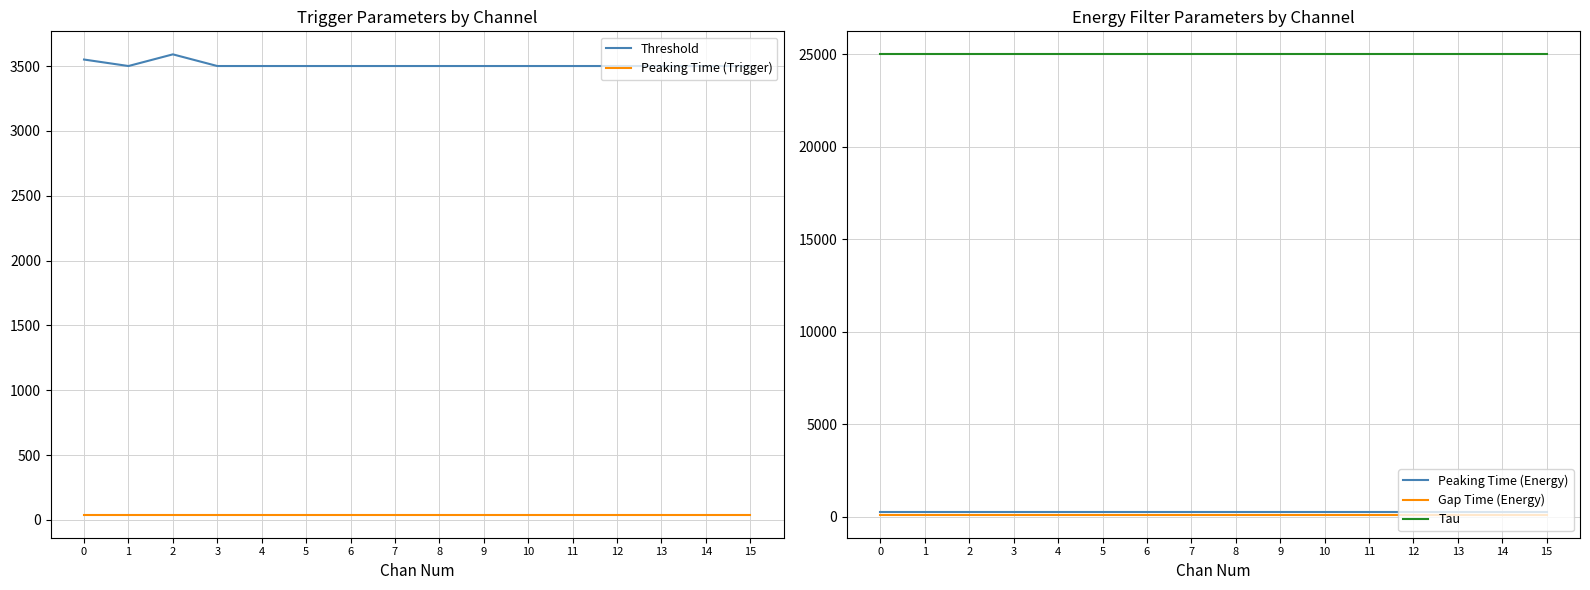

What is the value of the Gap Time (Energy) point at the 5th from the left?

100